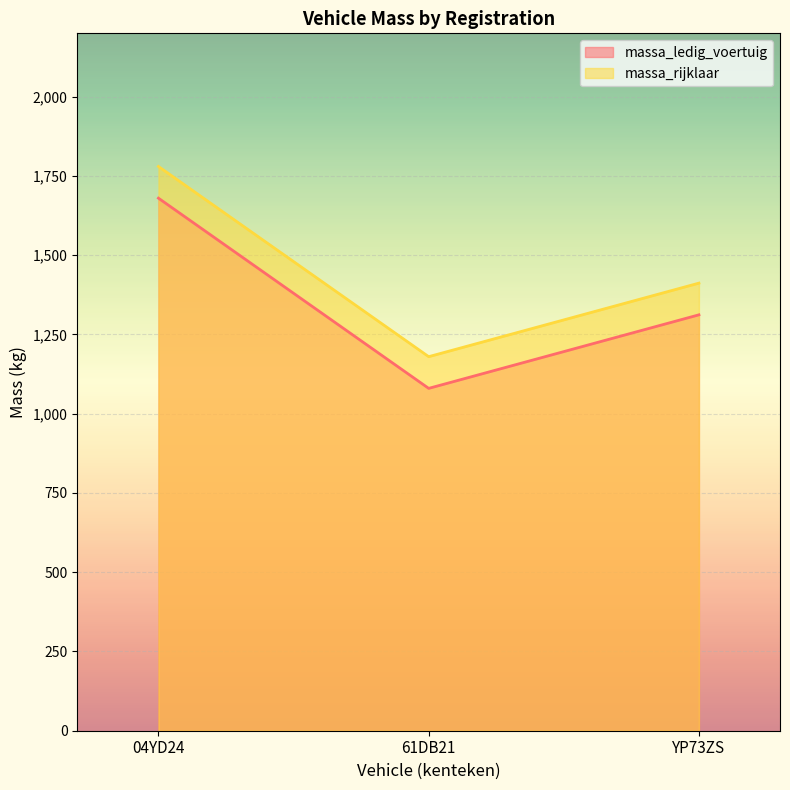

What is the smallest value displayed?

1080